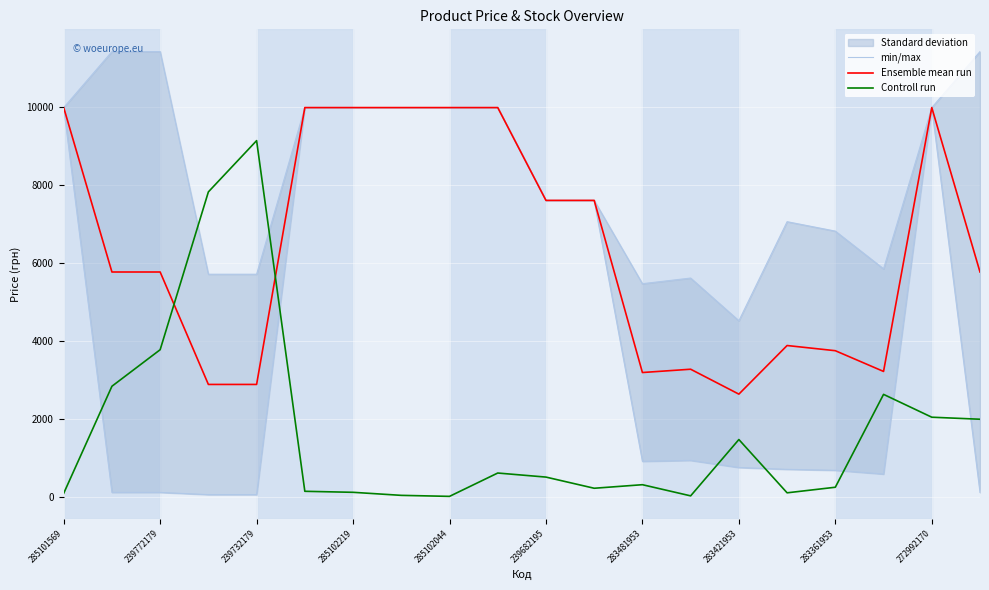

True or false: Controll run has a value of 2561.9 at 239772179.

False